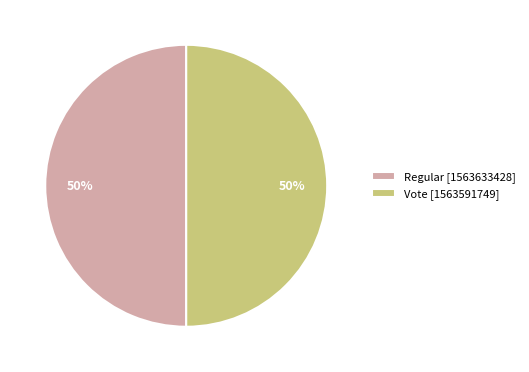

Is it true that Vote is 38% of the pie?

False